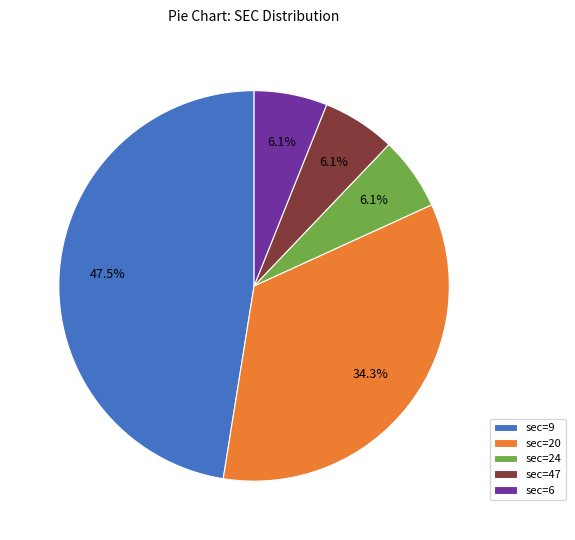

What percentage is the sec=6 slice, to the nearest percent?

6%